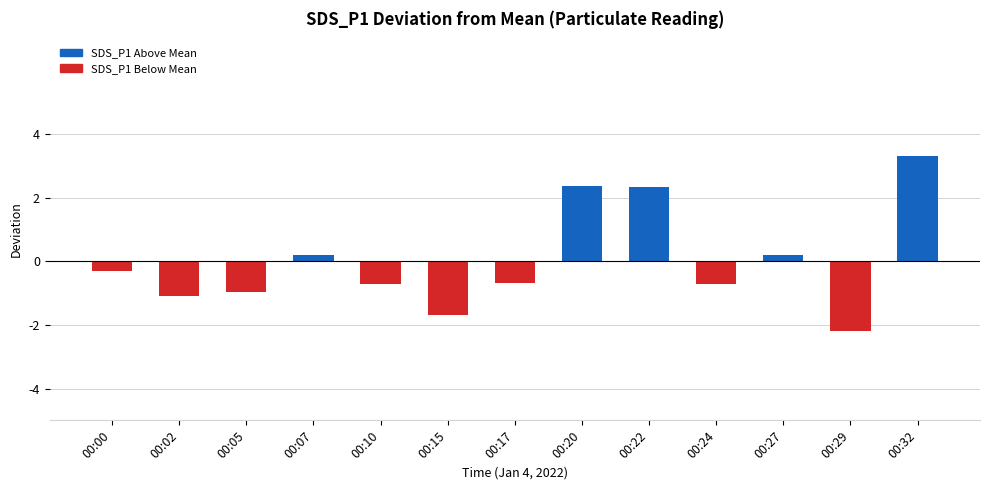

What is the greatest value displayed?

3.3